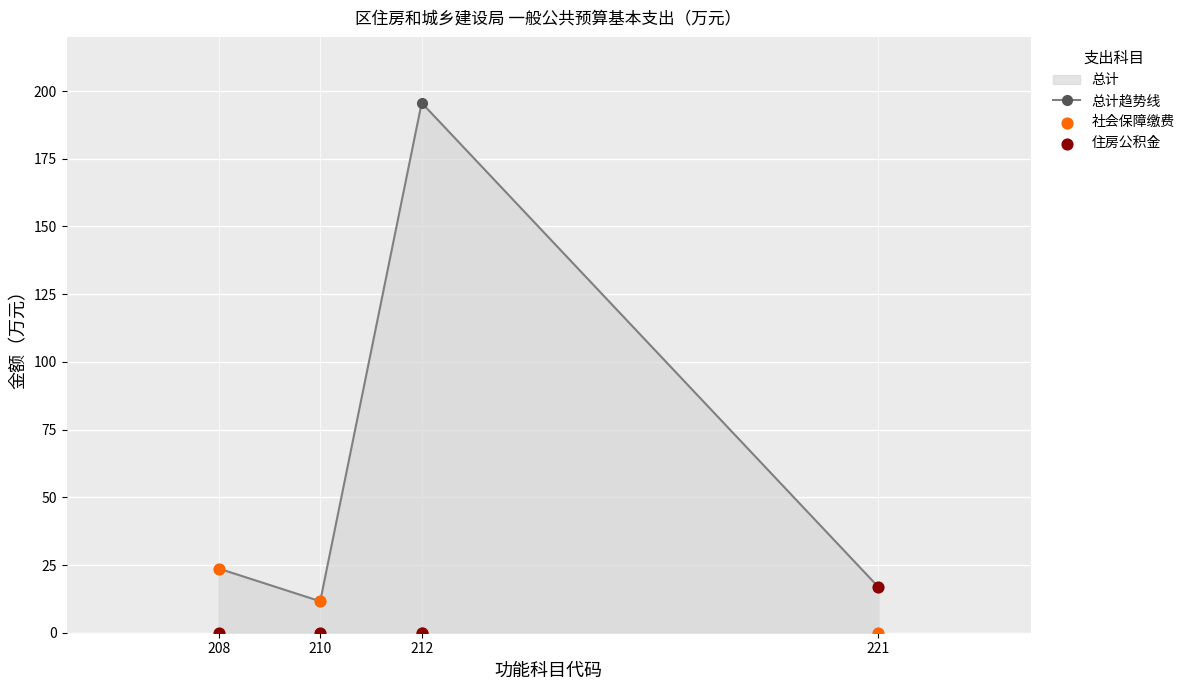

Which series reaches the maximum Y coordinate?

总计趋势线